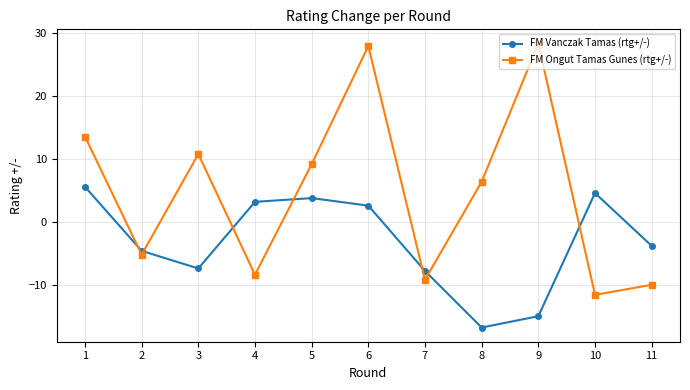

What is the spread (max minus min) of values at 1?

8.0